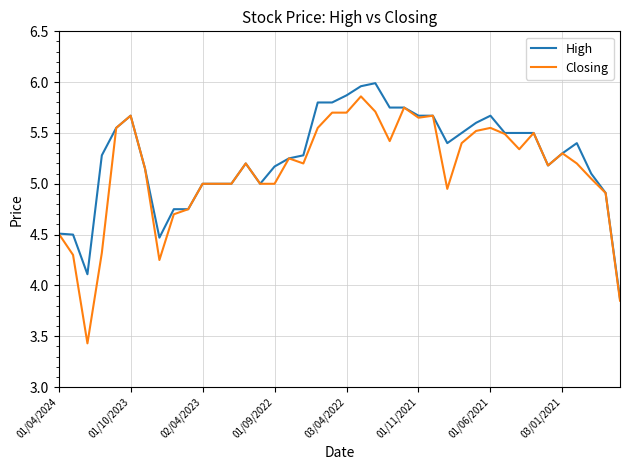

Which series has the largest range (max minus min)?

Closing